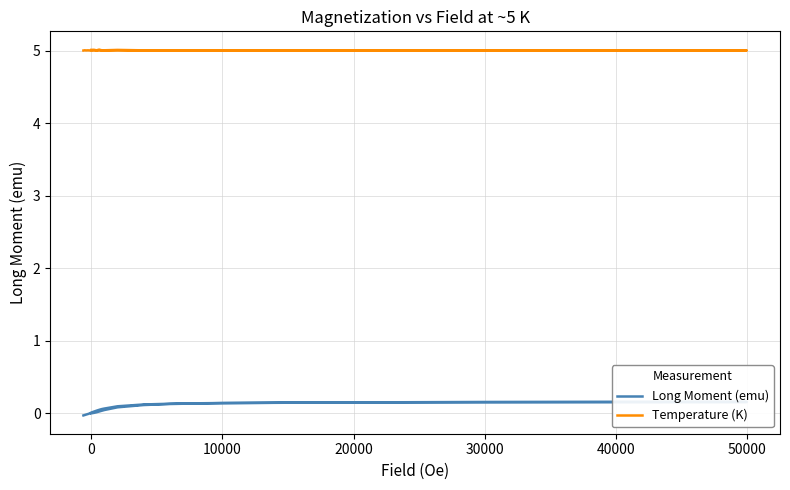

True or false: Temperature (K) has a value of 7.5 at 27.

False